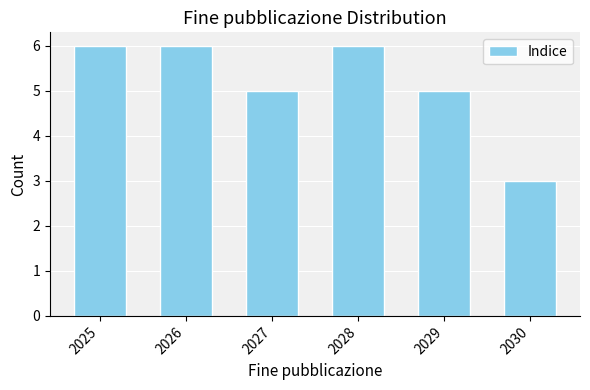

How many series are shown in this chart?

1